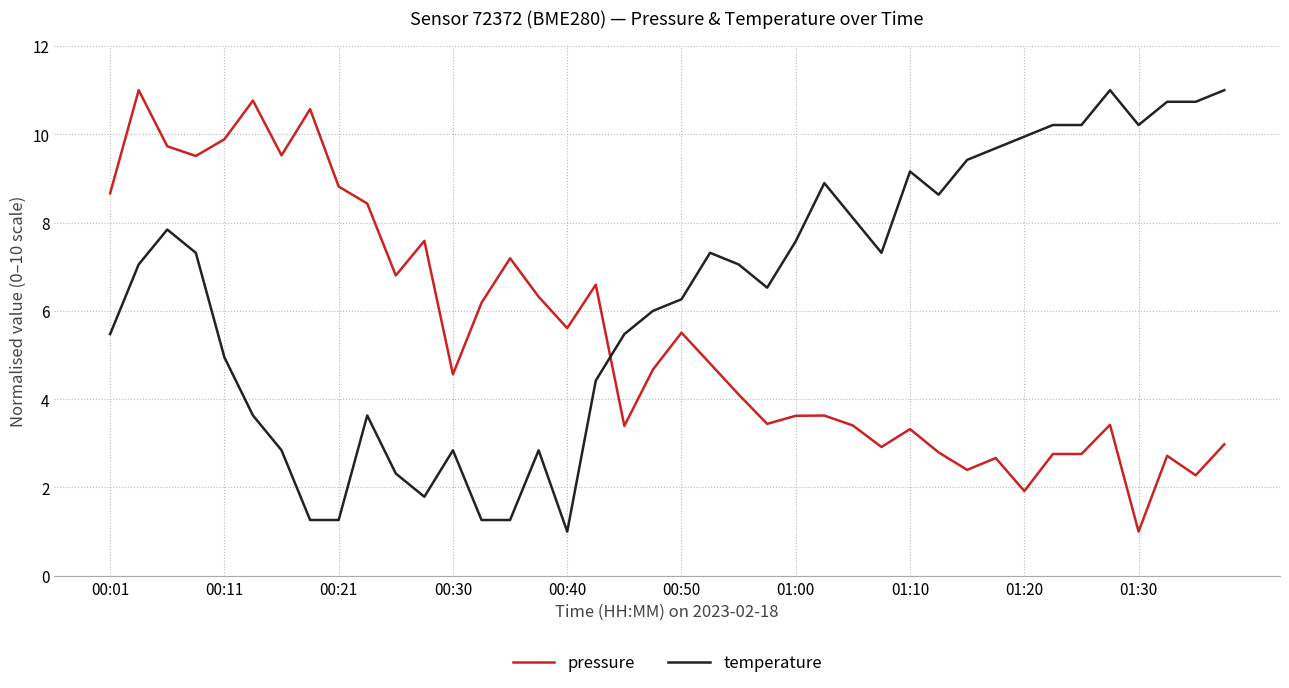

What is the lowest value of the temperature series?

1.0